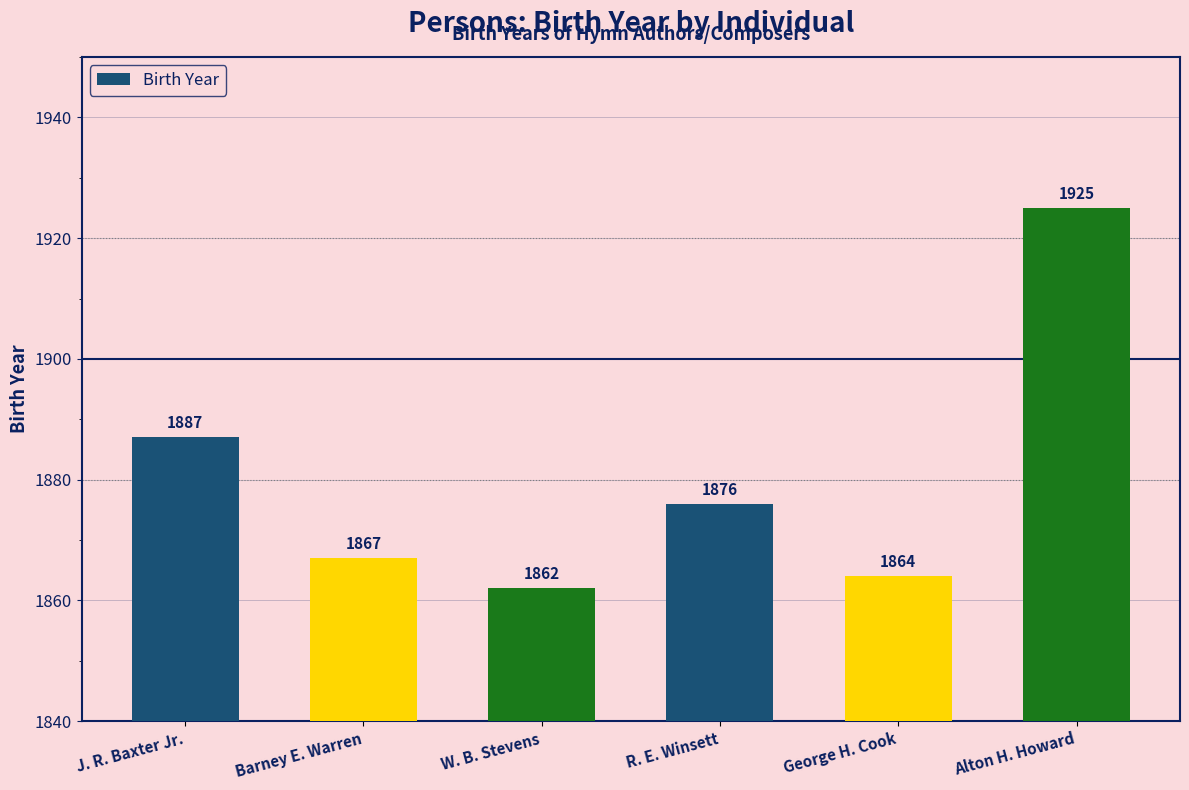

What is the change in value from R. E. Winsett to George H. Cook?

-12